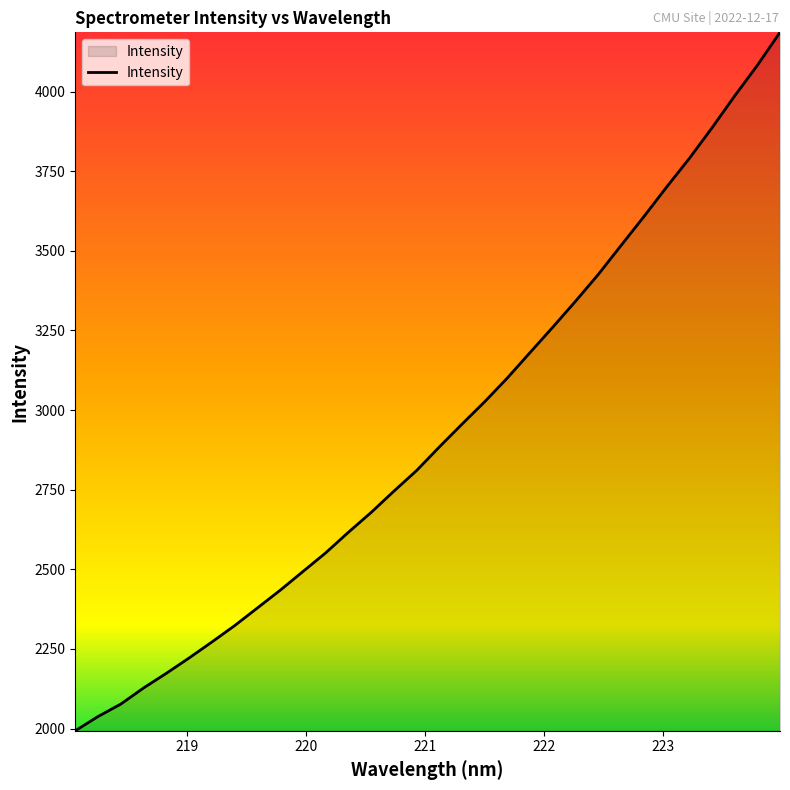

What is the minimum value shown in the chart?

1993.0